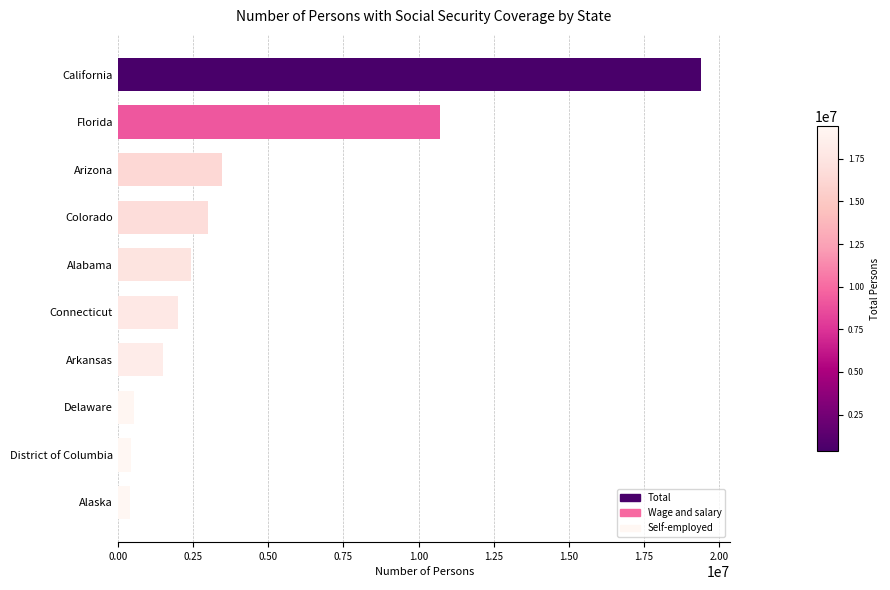

What is the ratio of the value at Alabama to the value at Connecticut?

1.2